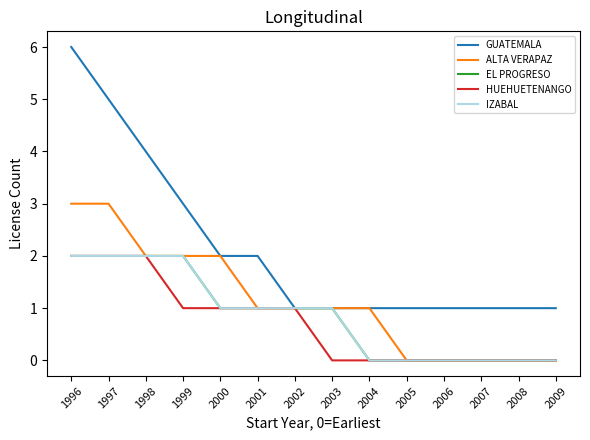

Which series has the largest total across all categories?

GUATEMALA